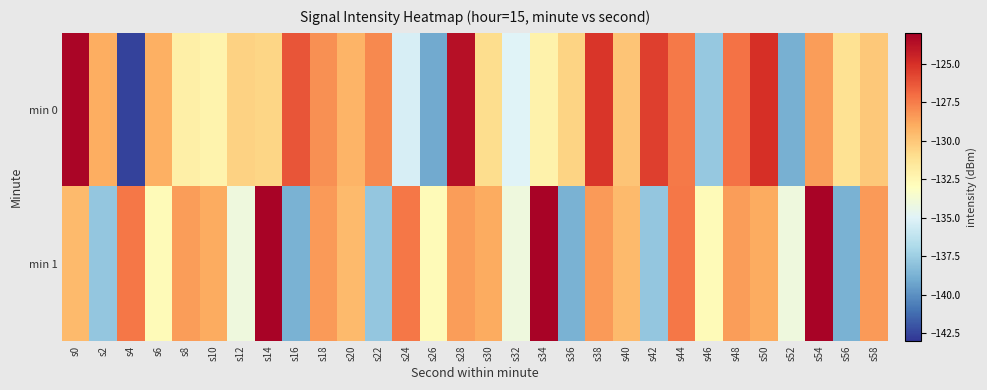

Reading left to right, what are all the values shown in this chart?

min 0: s0=-123.3	s2=-129.0	s4=-142.6	s6=-129.1	s8=-132.0	s10=-132.3	s12=-130.4	s14=-130.6	s16=-126.2	s18=-128.2	s20=-129.3	s22=-127.9	s24=-135.3	s26=-139.1	s28=-123.8	s30=-130.9	s32=-135.0	s34=-132.2	s36=-130.5	s38=-125.2	s40=-129.9	s42=-125.6	s44=-127.5	s46=-137.7	s48=-127.2	s50=-125.0	s52=-138.8	s54=-128.5	s56=-131.1	s58=-130.1
min 1: s0=-129.6	s2=-137.8	s4=-127.4	s6=-132.7	s8=-128.5	s10=-128.9	s12=-134.1	s14=-123.2	s16=-138.7	s18=-128.4	s20=-129.6	s22=-137.8	s24=-127.4	s26=-132.7	s28=-128.5	s30=-128.9	s32=-134.1	s34=-123.2	s36=-138.7	s38=-128.4	s40=-129.6	s42=-137.8	s44=-127.4	s46=-132.7	s48=-128.5	s50=-128.9	s52=-134.1	s54=-123.2	s56=-138.7	s58=-128.4